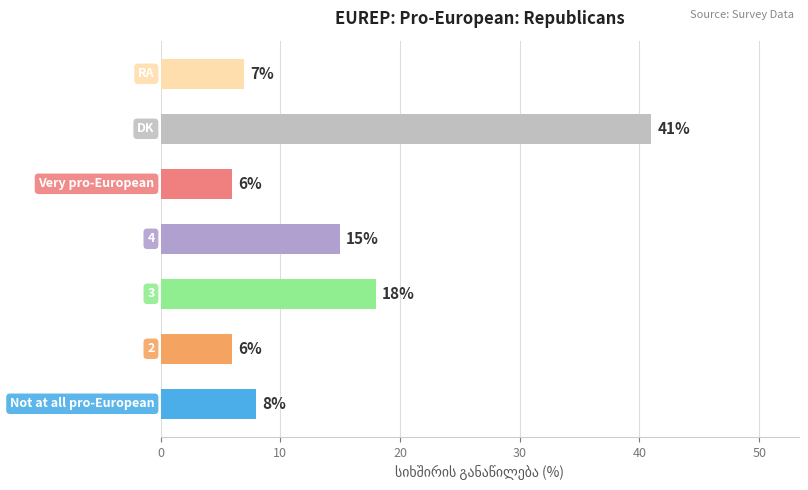

What is the sum of all values?

101